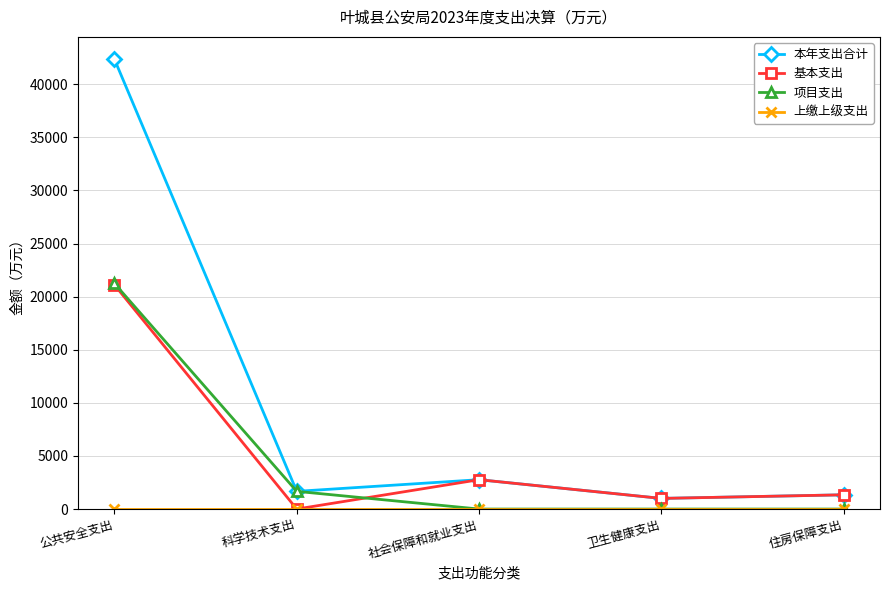

At which category is the sum across all series the highest?

公共安全支出